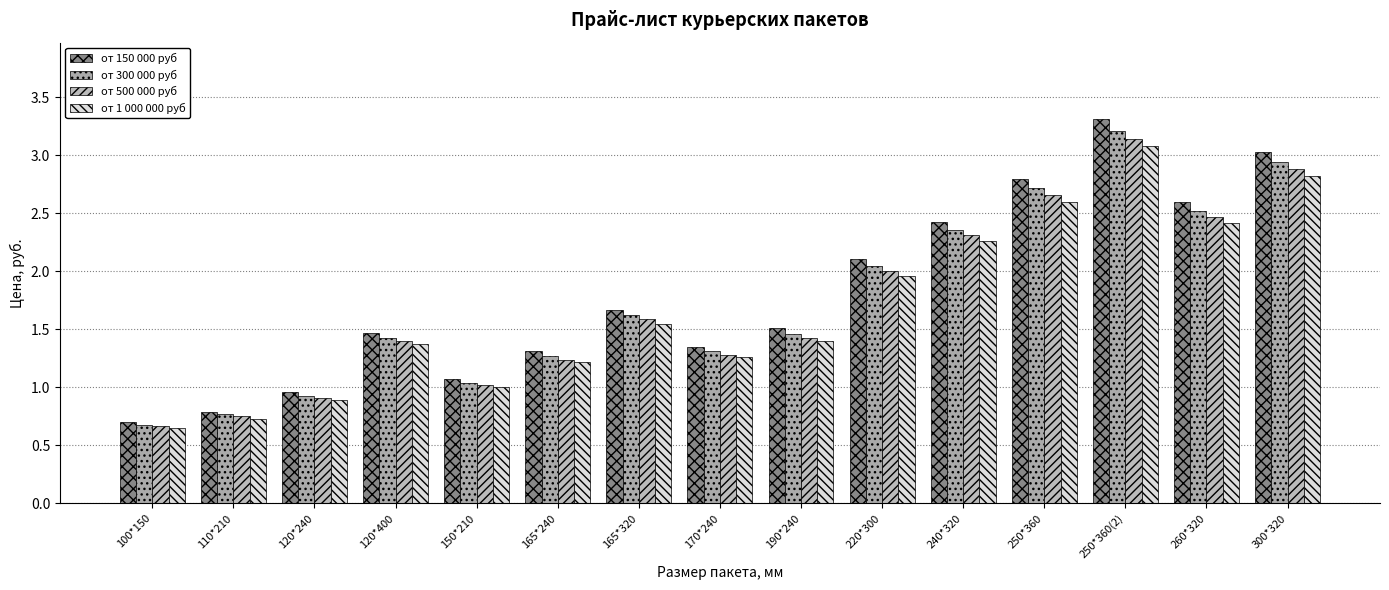

What is the value of the от 1 000 000 руб bar at the 10th from the left?

2.0